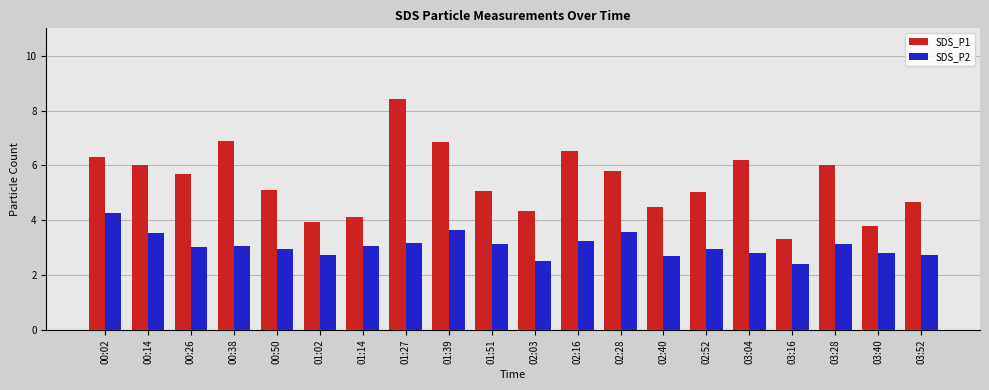

Which series has the largest range (max minus min)?

SDS_P1